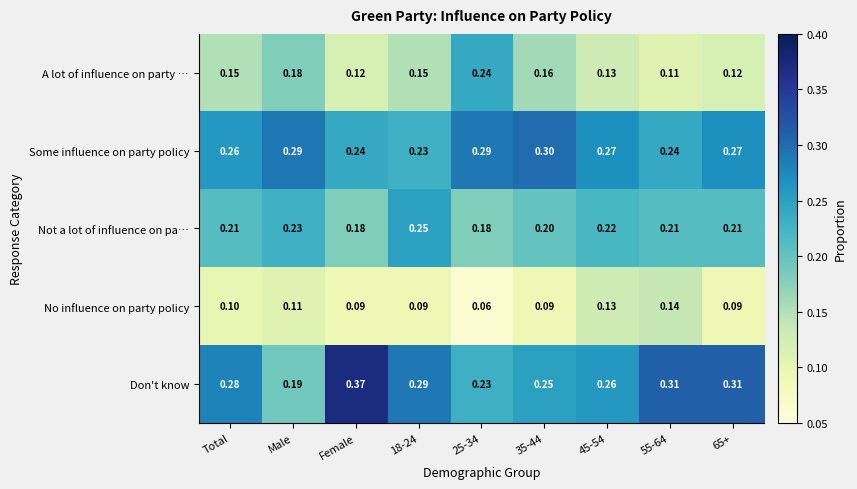

How many distinct data groups are displayed?

5